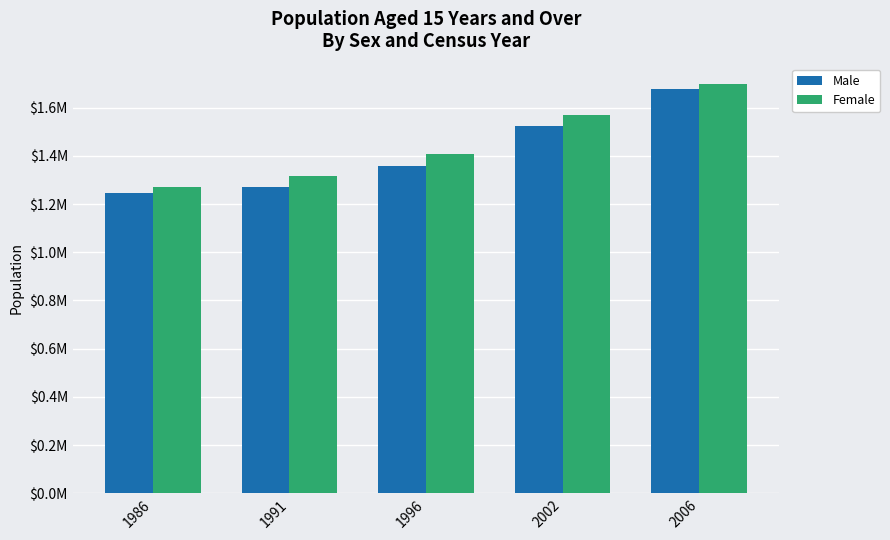

Reading right to left, transcribe all the data shown in this chart.

Male: 1678127	1522120	1358780	1270580	1244044
Female: 1697272	1567655	1407883	1314565	1271898